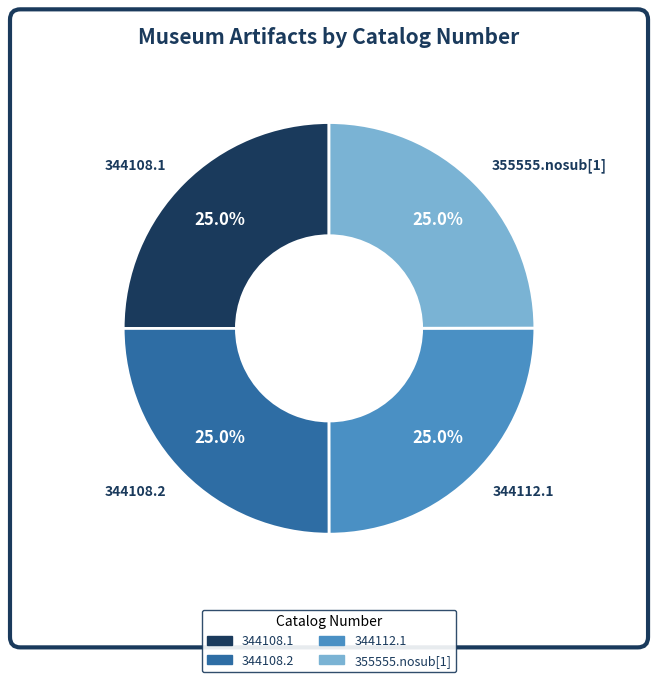

The 344108.2 slice represents 25% of the pie. True or false?

True